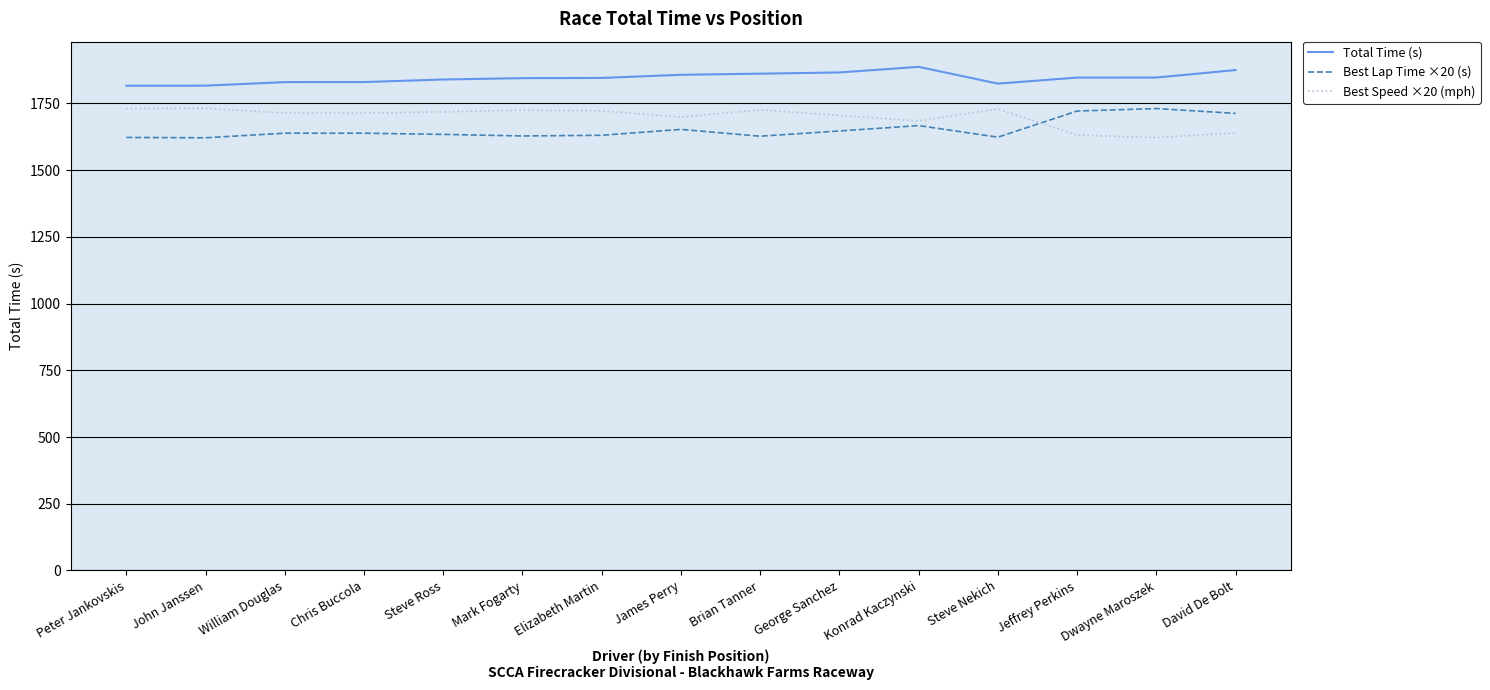

What is the spread (max minus min) of values at Peter Jankovskis?

193.8